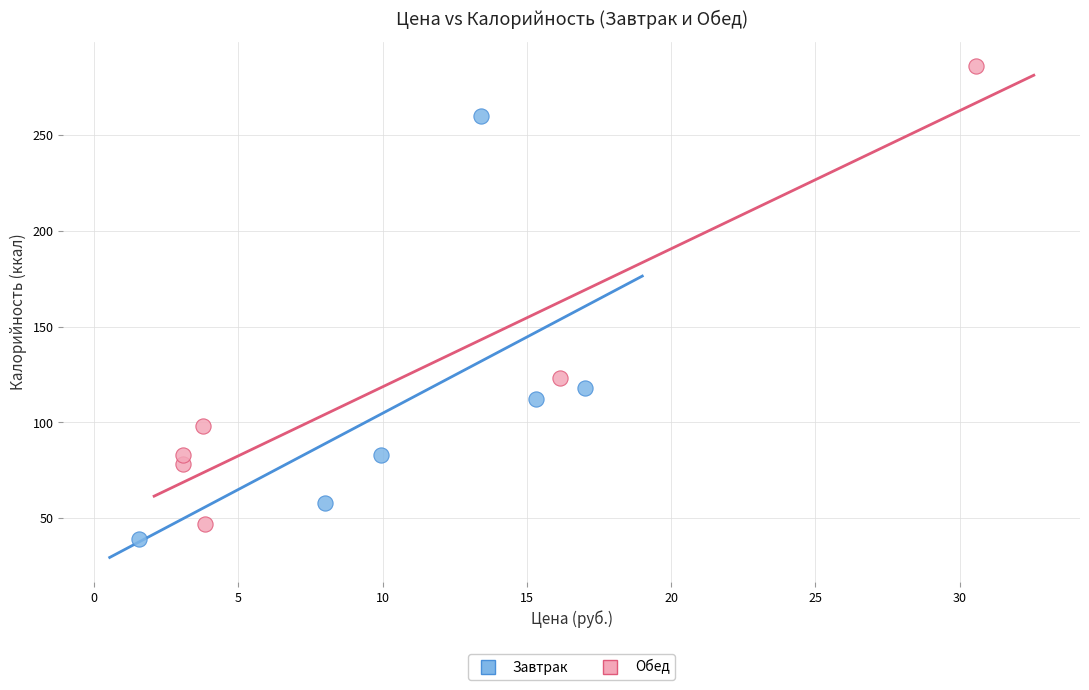

What are all the series names shown in the legend?

Завтрак, Обед